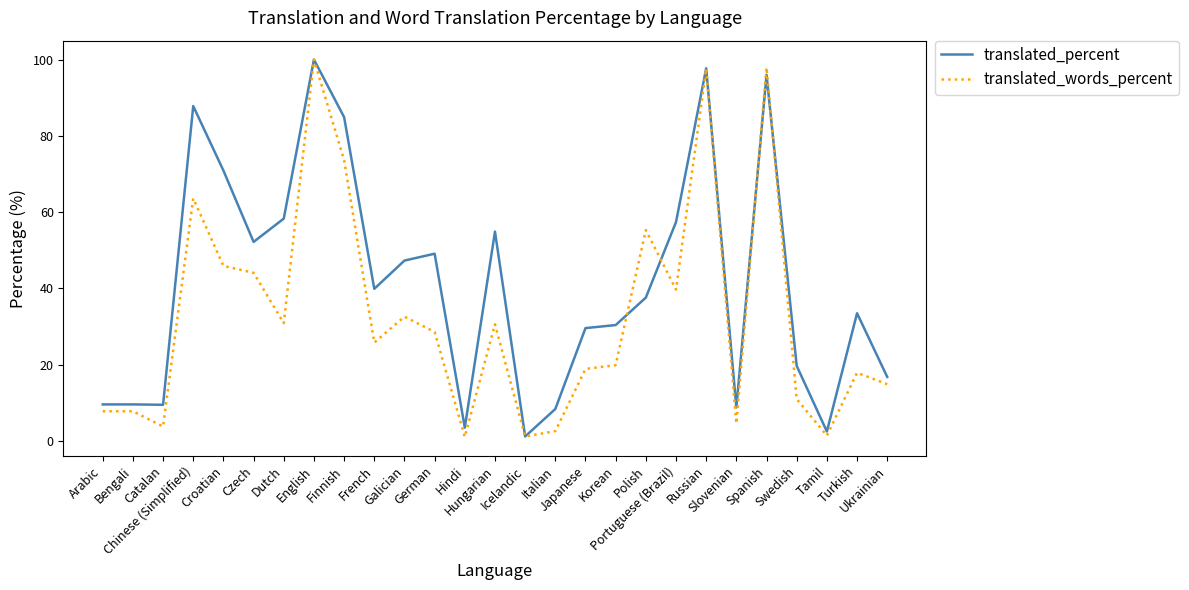

What are all the series names shown in the legend?

translated_percent, translated_words_percent